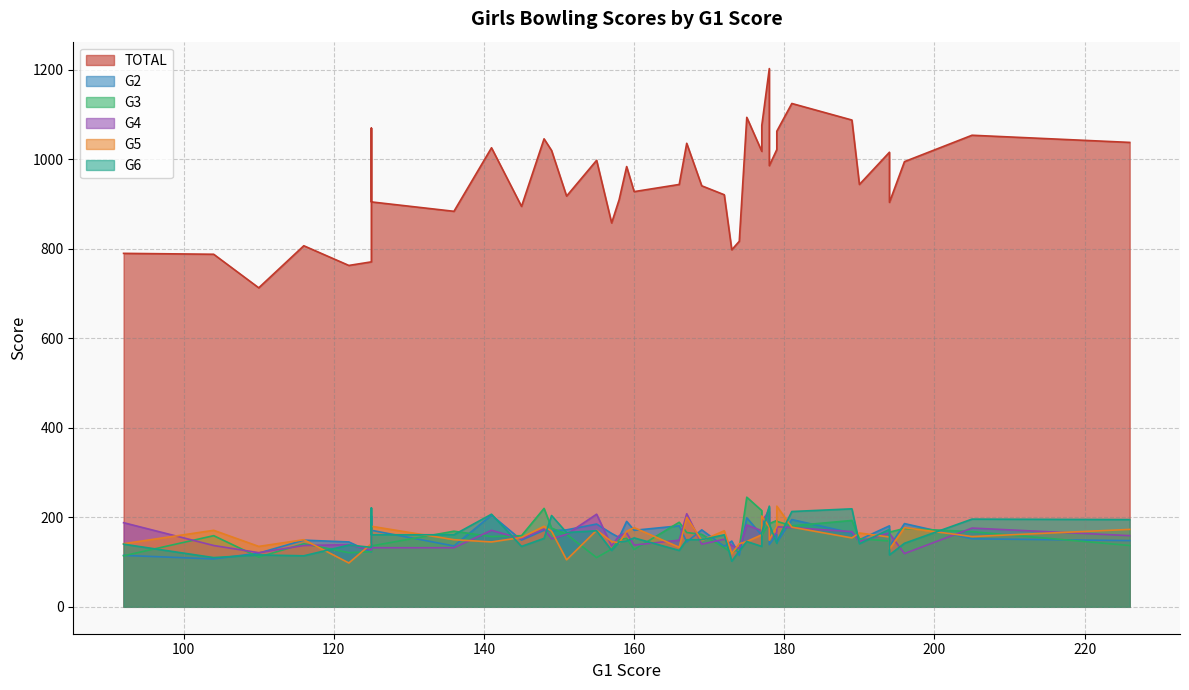

At 36, list the series in order from largest to smallest.

TOTAL, G5, G3, G4, G6, G2